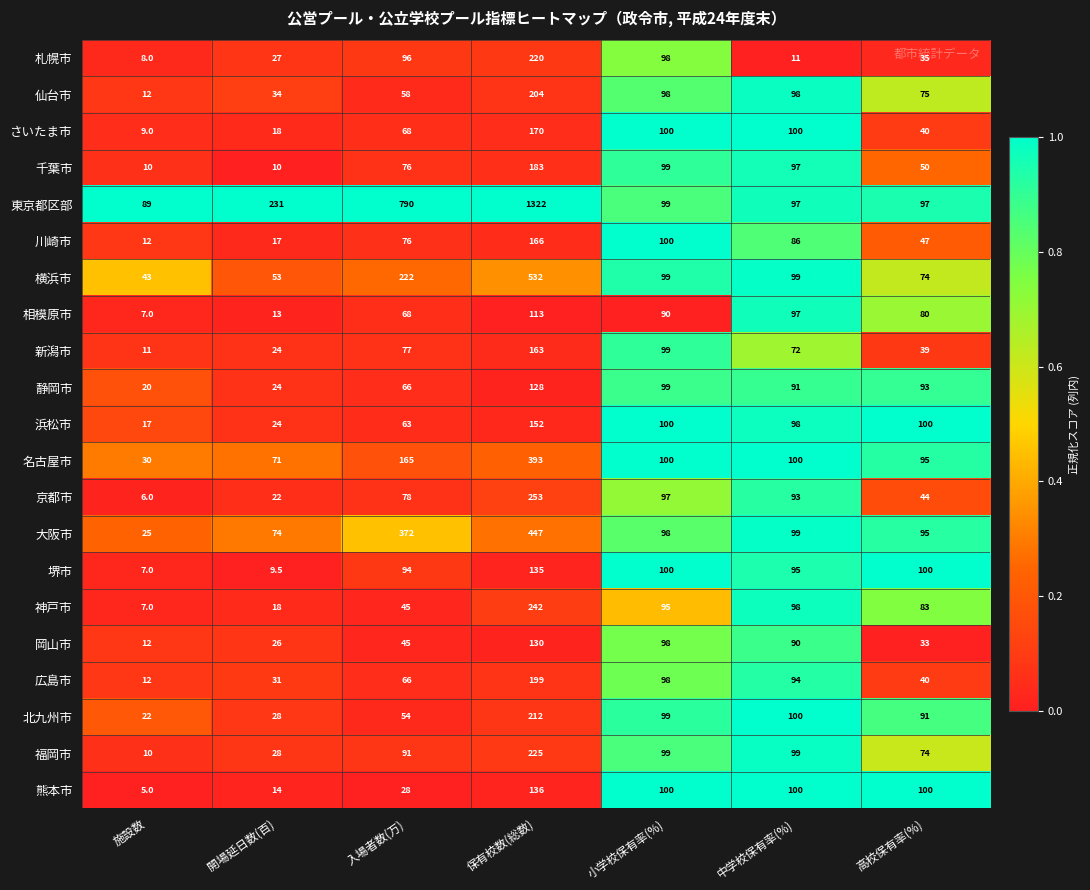

At which category does the chart reach its minimum across all series?

施設数